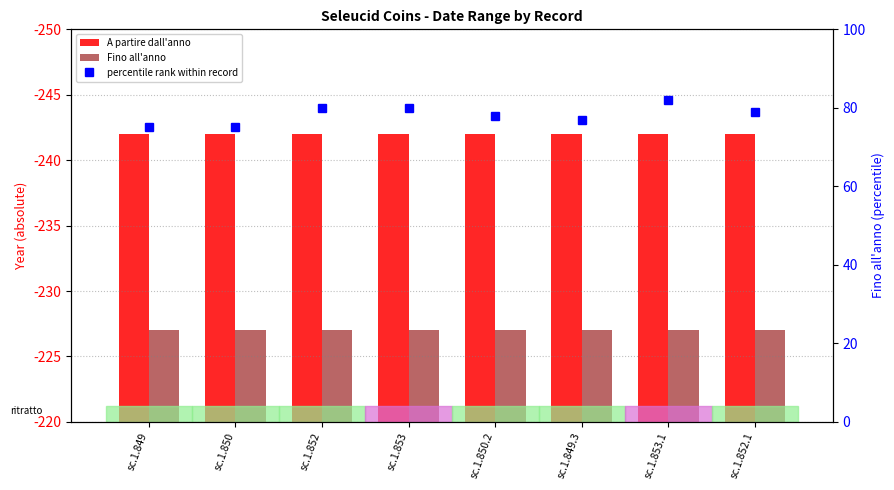

The Fino all'anno series shows 227 at sc.1.849.3. True or false?

True